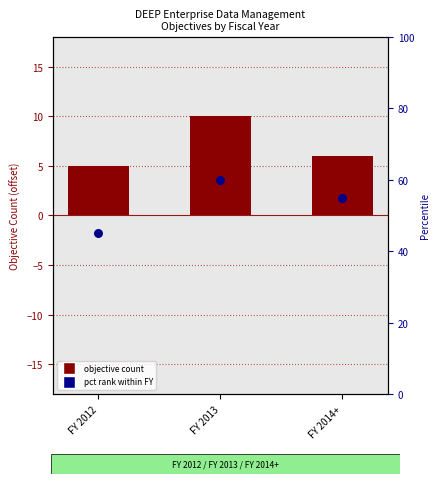

Which series has the largest total across all categories?

pct_rank